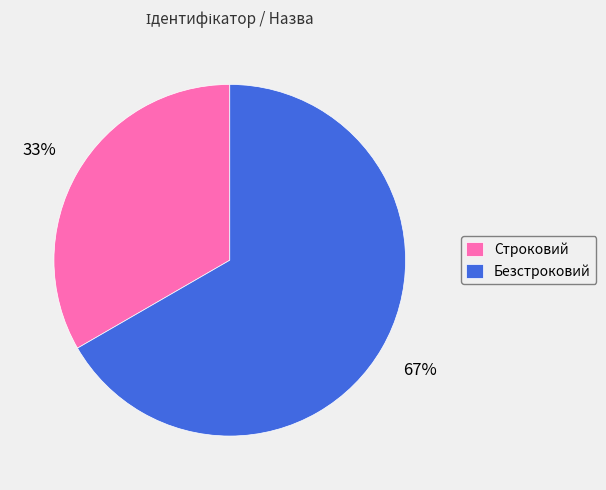

Which slice is the largest?

Безстроковий